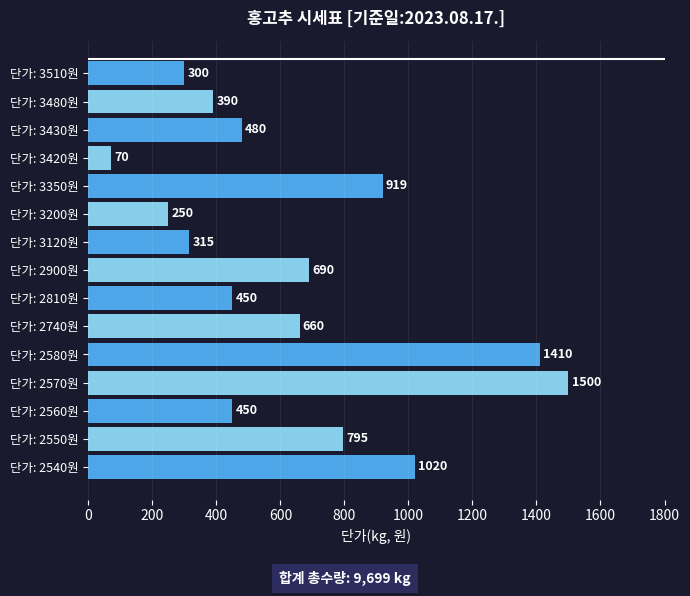

How many bars are there in total?

15